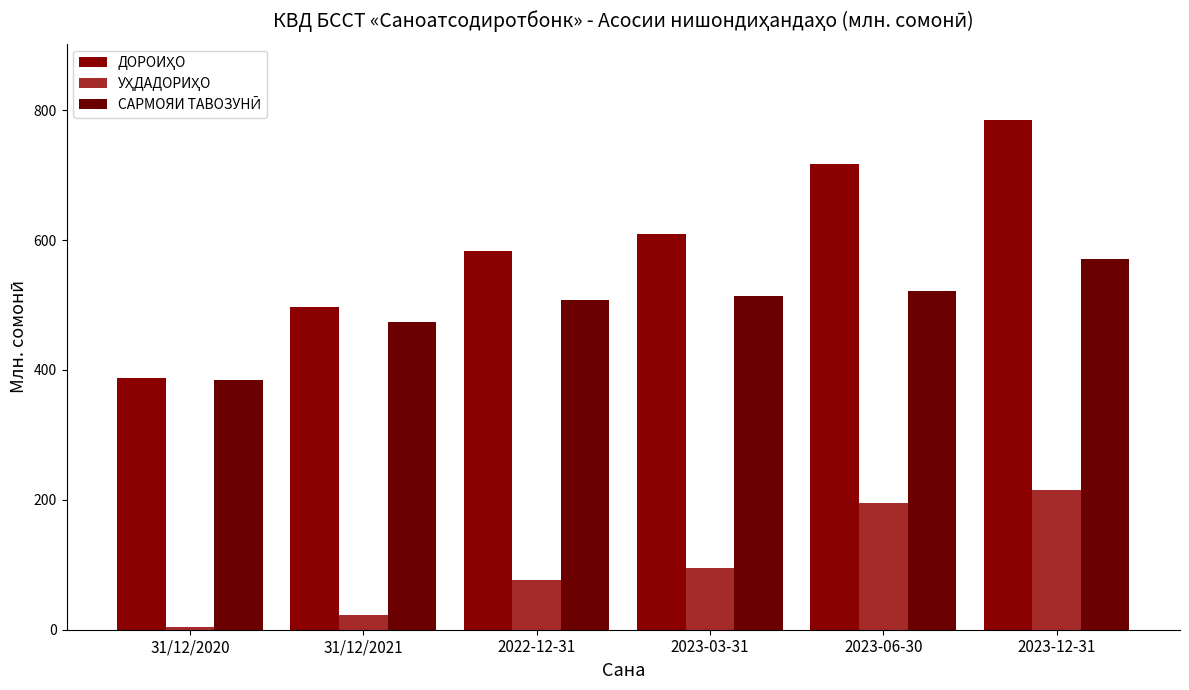

What is the maximum value shown in the chart?

784.8